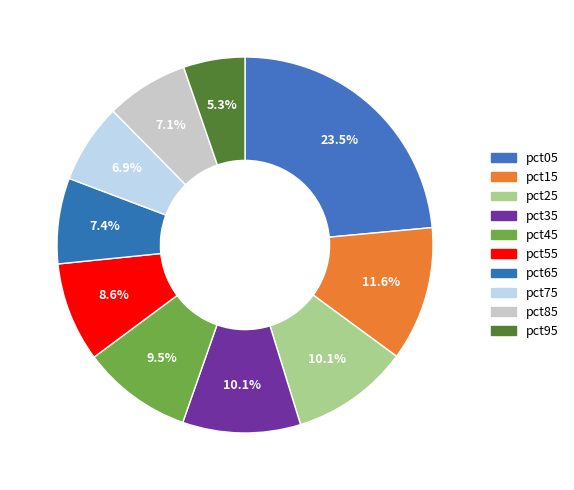

How many segments does this pie chart have?

10